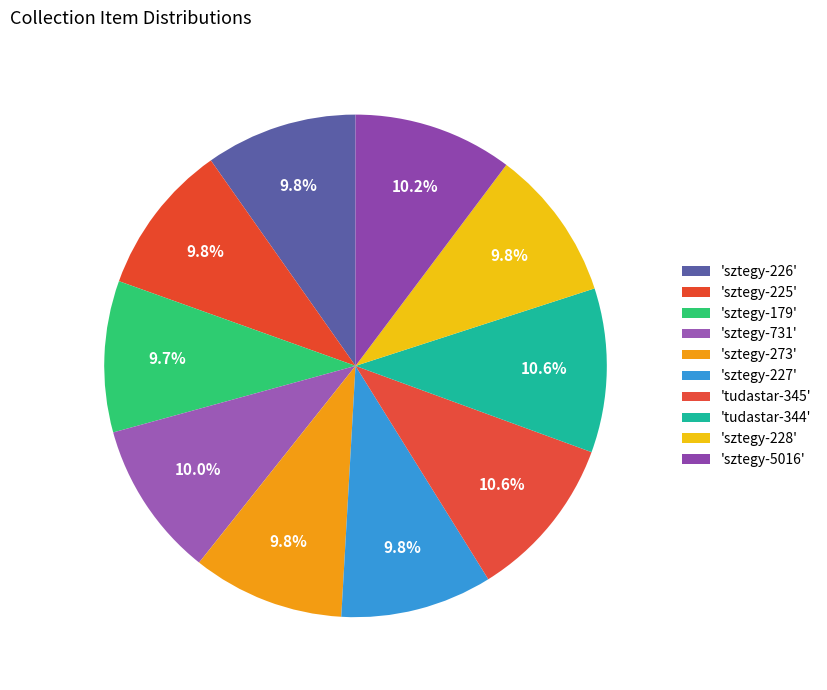

How many slices are in this pie chart?

10